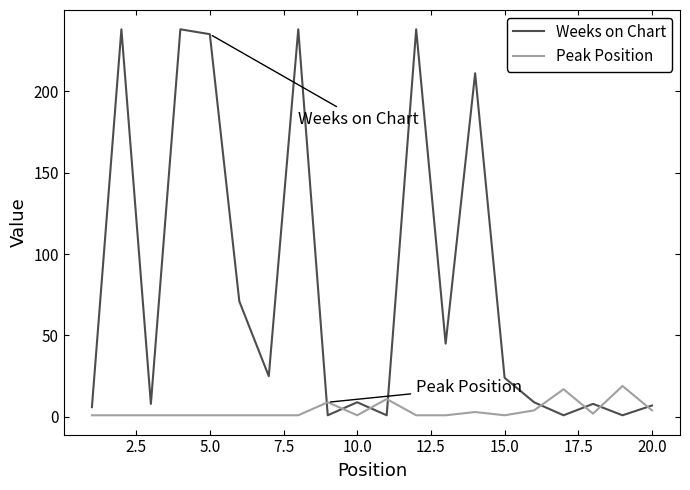

Which series has the largest total across all categories?

Weeks on Chart